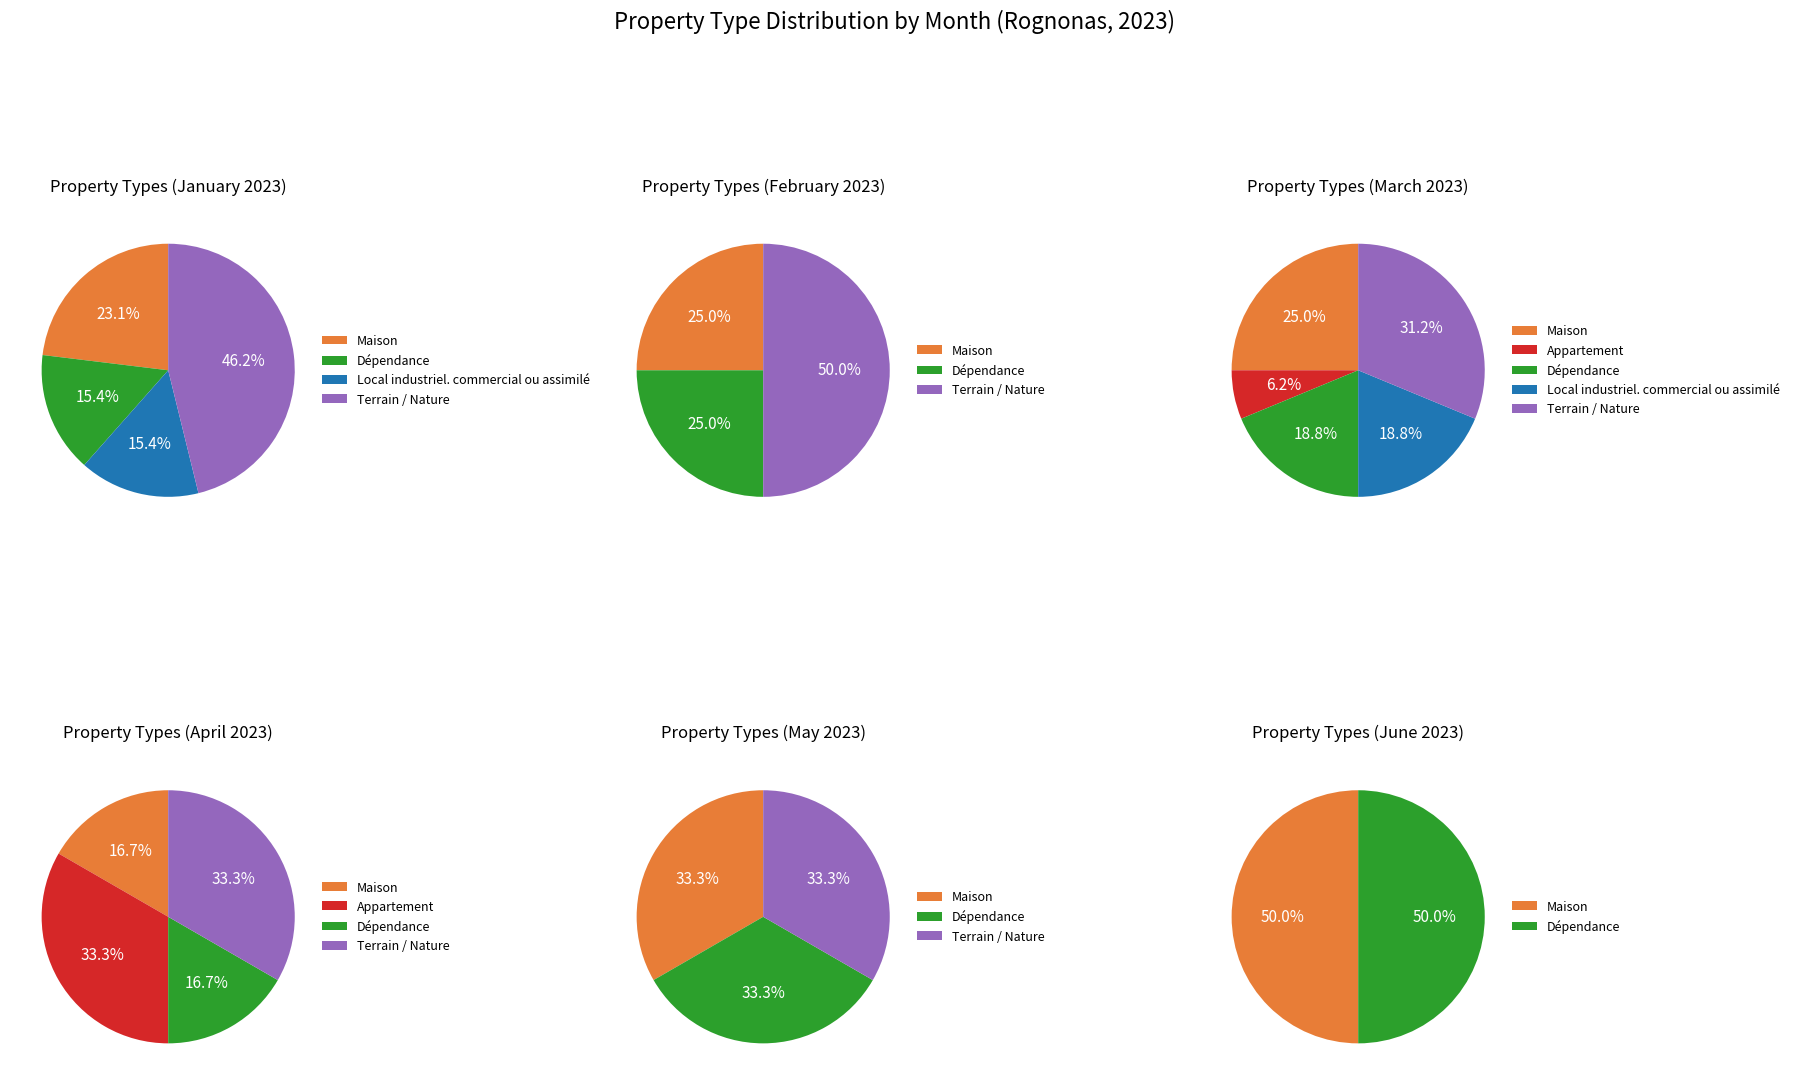

True or false: Appartement accounts for 17% of the total.

False